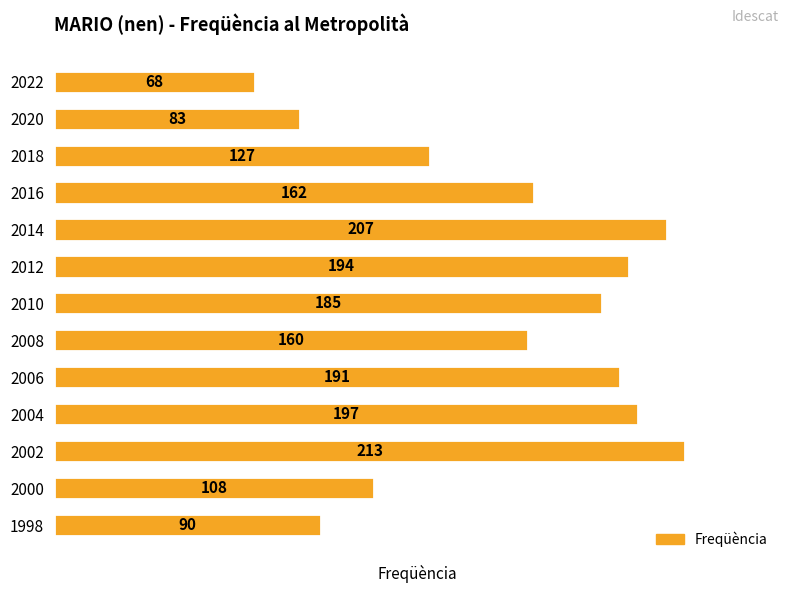

True or false: the data shows 68 at 2006.

False